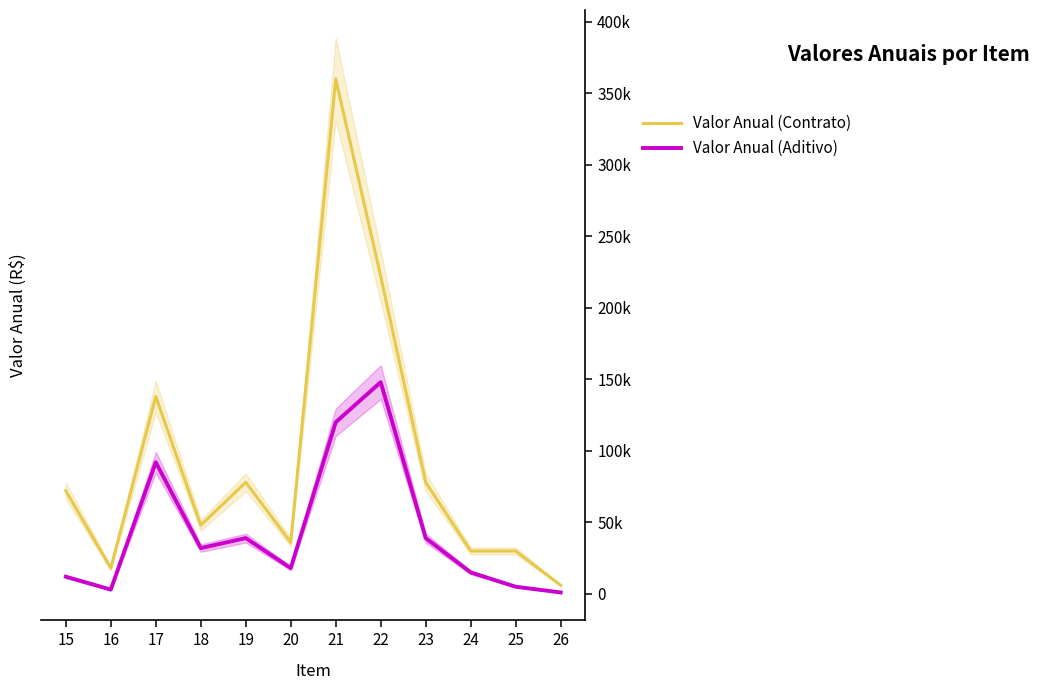

What is the maximum value for Valor Anual (Aditivo)?

148000